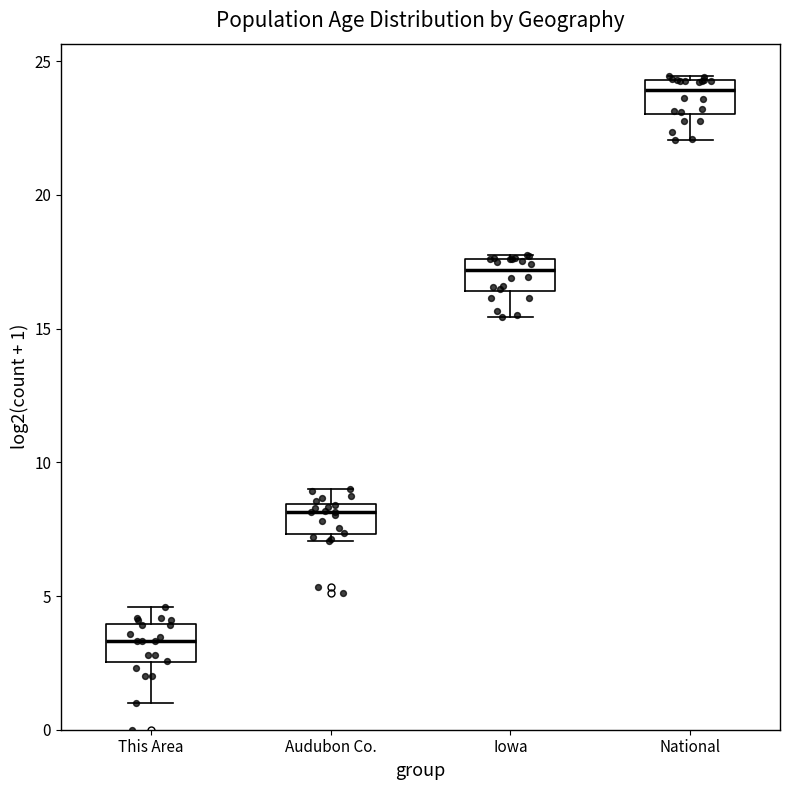

Reading left to right, read every box against the y-axis: the position of its median line, the range the box covers, and the ends of its whiskers. The values are not printed on the chart, so give them approximately, as read against the axis.

This Area: median 3.5, box 2.5 to 4.0, whiskers 1.0 to 4.5
Audubon Co.: median 8.0, box 7.5 to 8.5, whiskers 7.0 to 9.0
Iowa: median 17.0, box 16.5 to 17.5, whiskers 15.5 to 18.0
National: median 24.0, box 23.0 to 24.5, whiskers 22.0 to 24.5 (just above the box's upper edge)